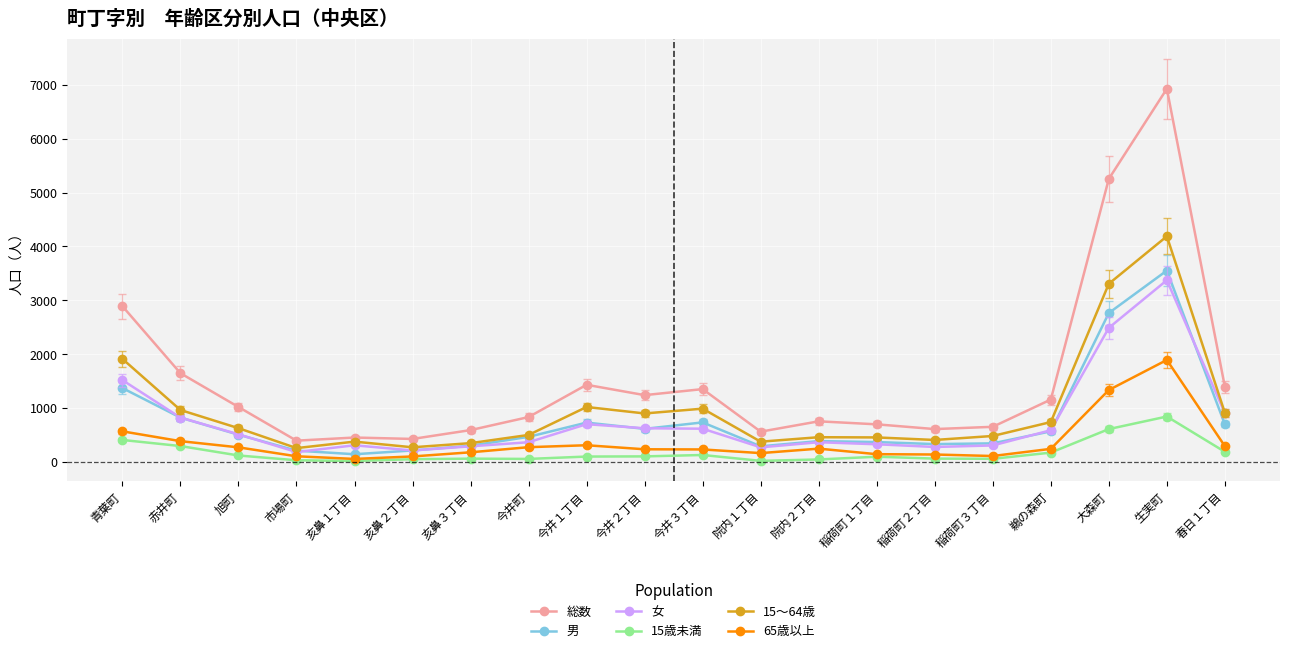

What is the greatest value displayed?

6927